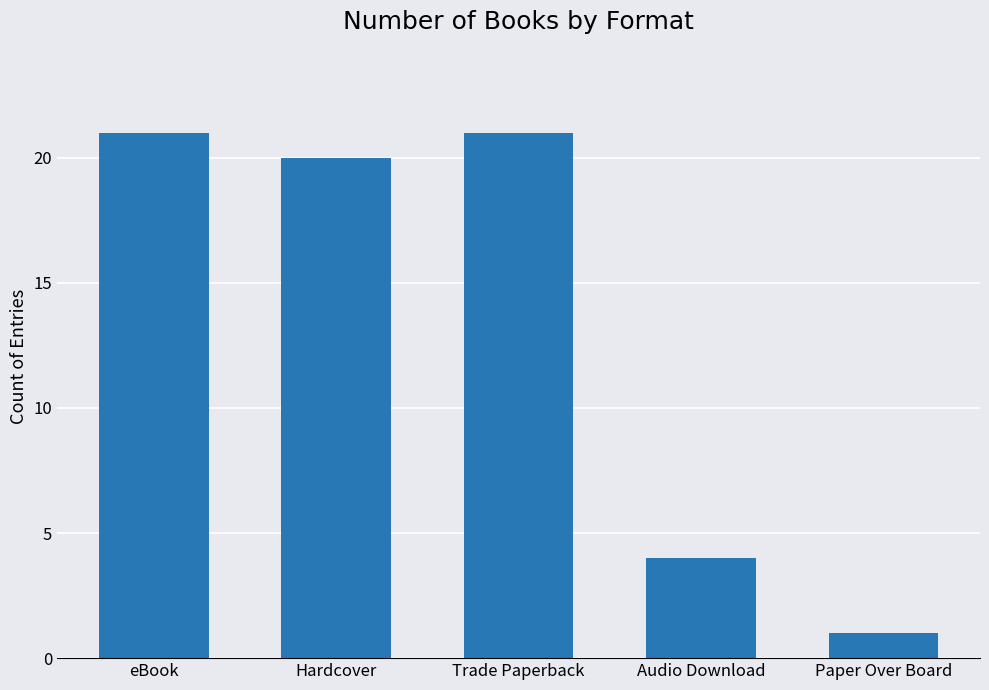

Where is the data nearest to the value 11?

Audio Download